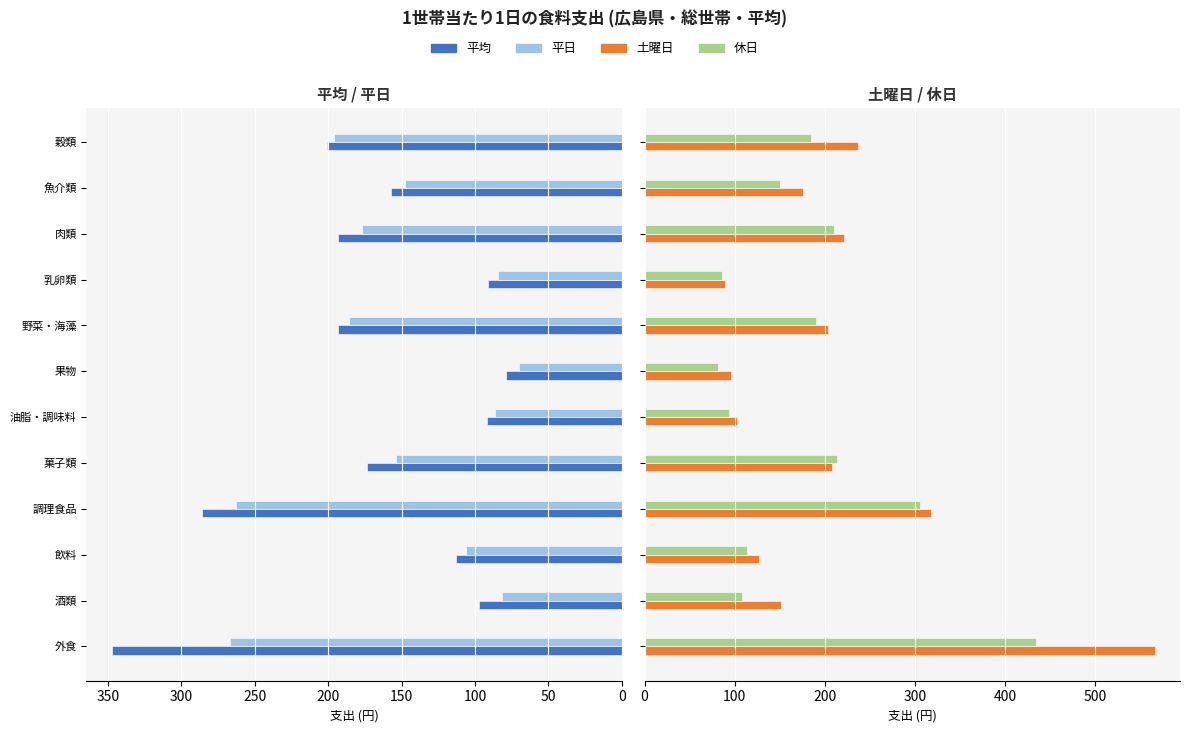

Rank the series by their maximum value, from lowest to highest.

平日, 平均, 休日, 土曜日